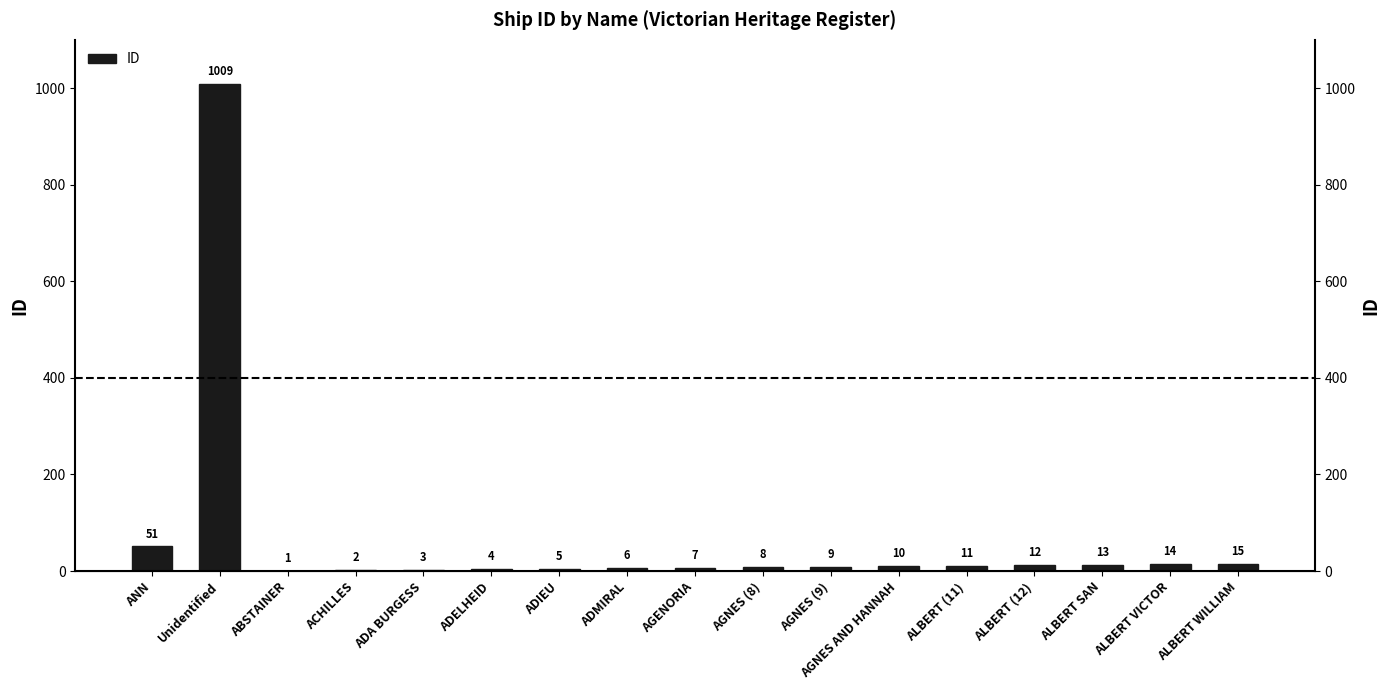

How many values are below 9?

8